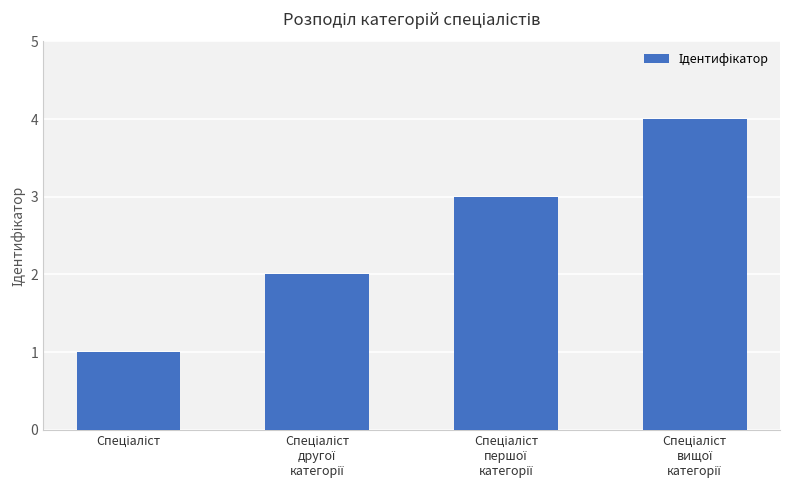

How many series are shown in this chart?

1